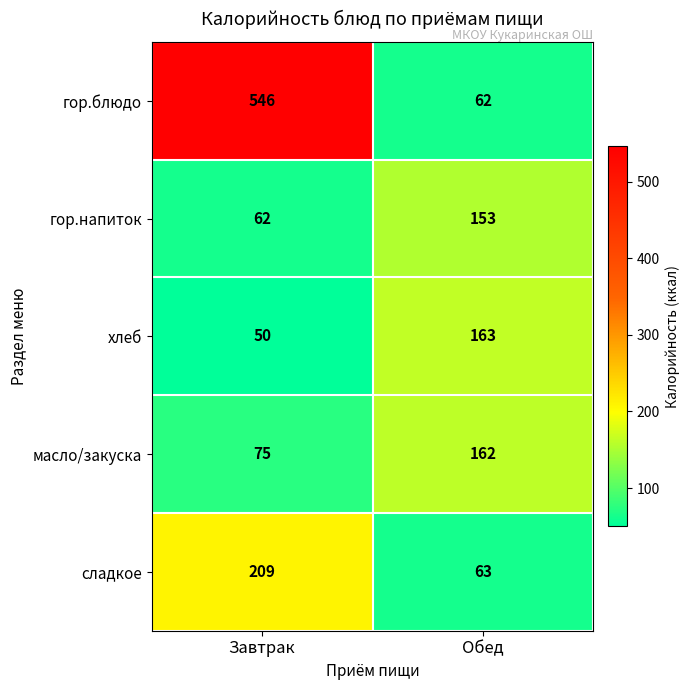

Reading left to right, extract all data points from this chart.

гор.блюдо: 546	62
гор.напиток: 62	153
хлеб: 50	163
масло/закуска: 75	162
сладкое: 209	63